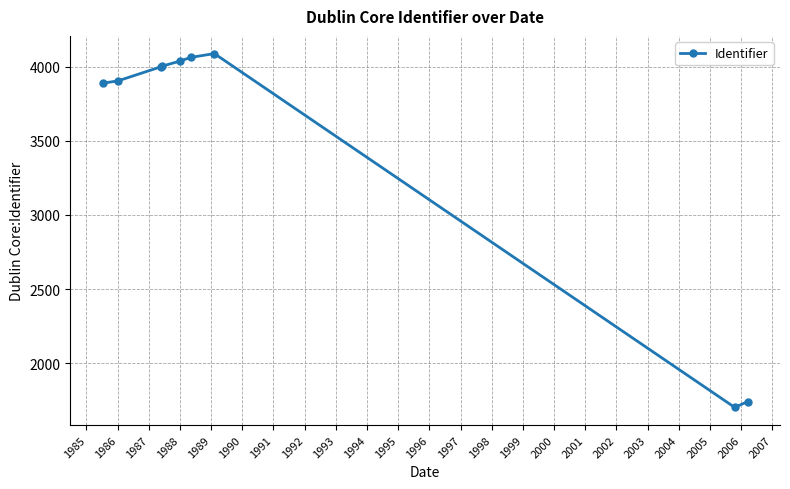

True or false: the data has more than 0 interior local peaks.

True